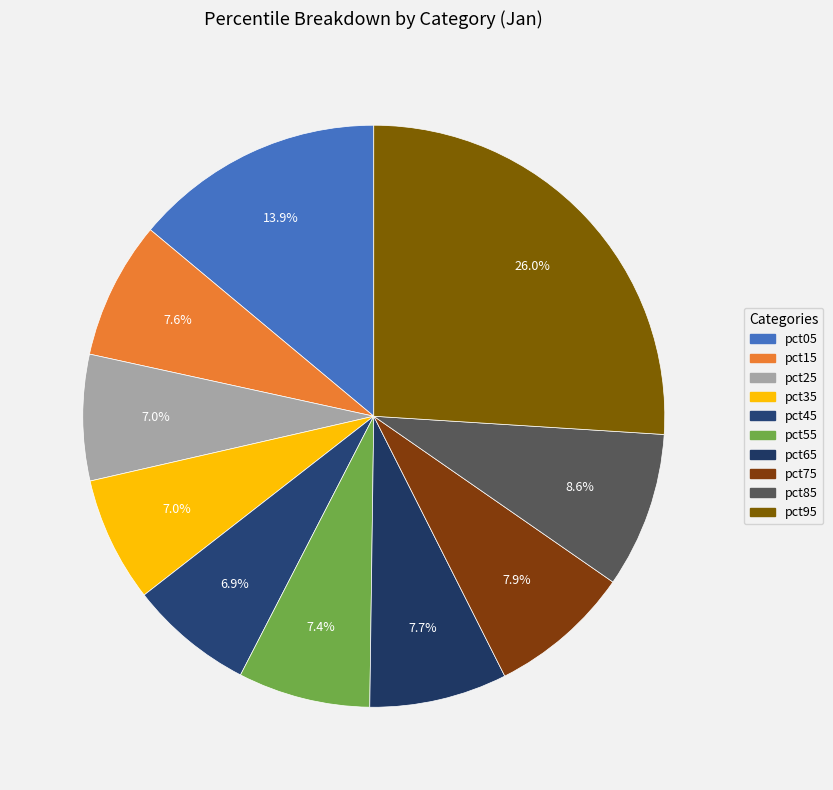

To the nearest percent, what is the difference between the pct15 and pct45 slice percentages?

1%